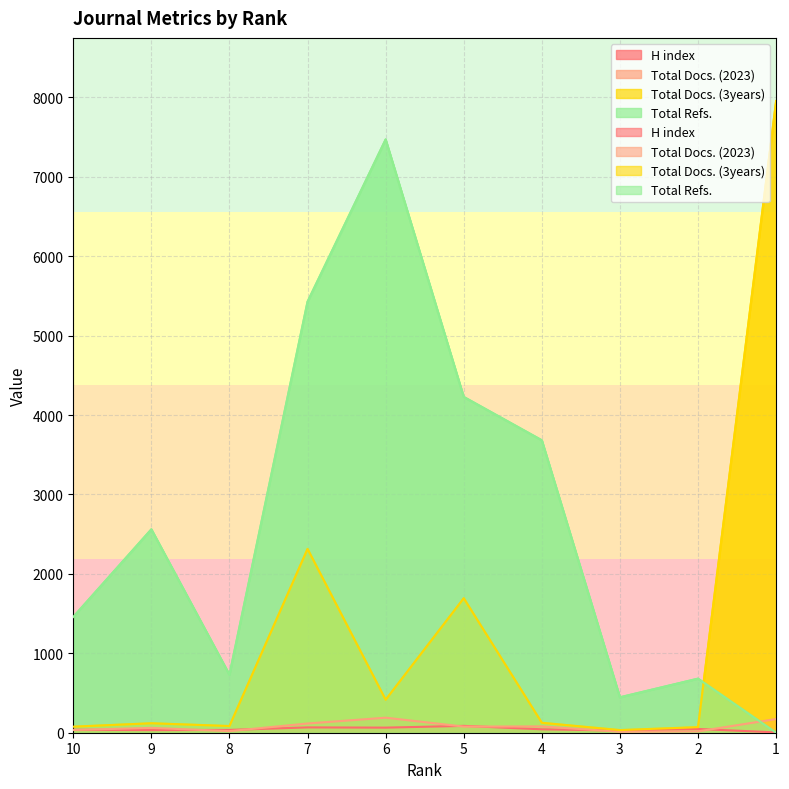

Read the Total Docs. (3years) value at 10, to the nearest 50.

100